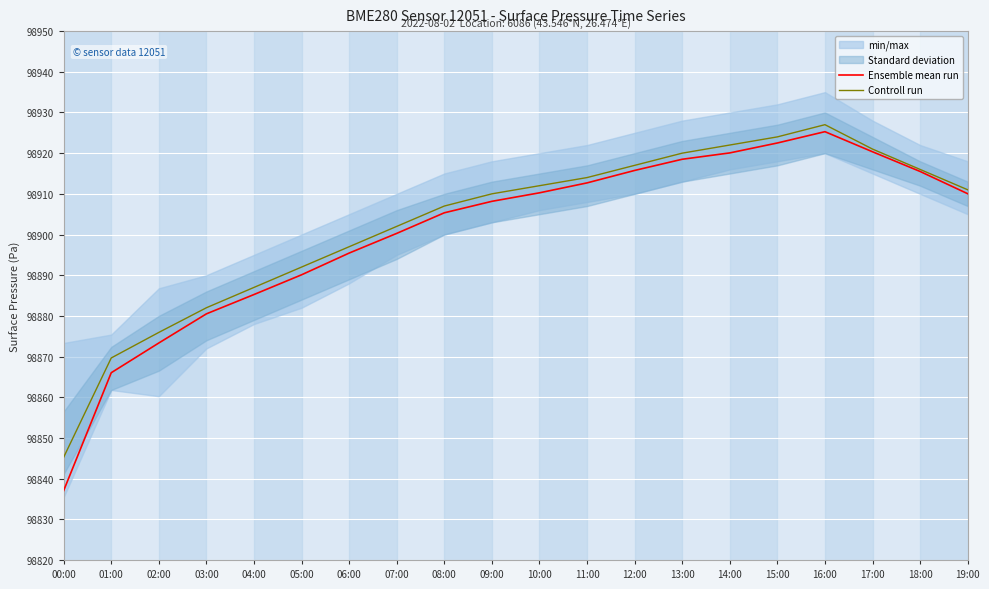

At which category is the sum across all series the highest?

16:00